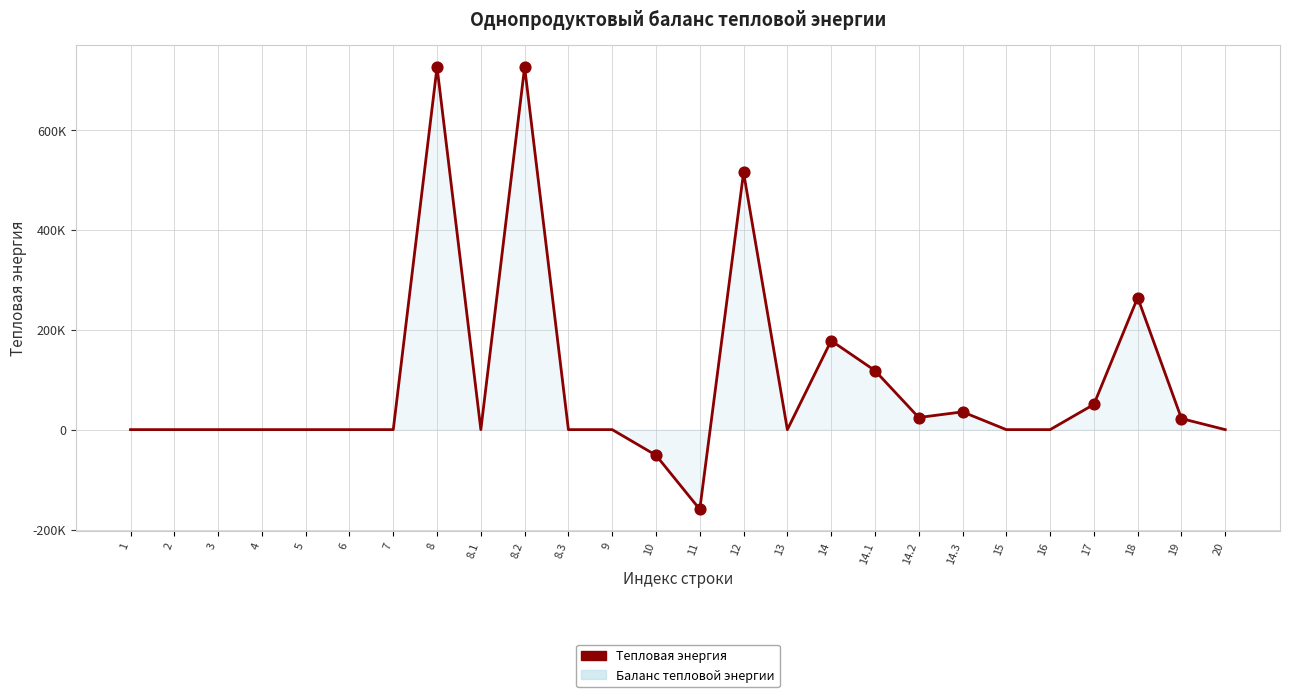

What is the change in value from 5 to 14.2?

+24262.2